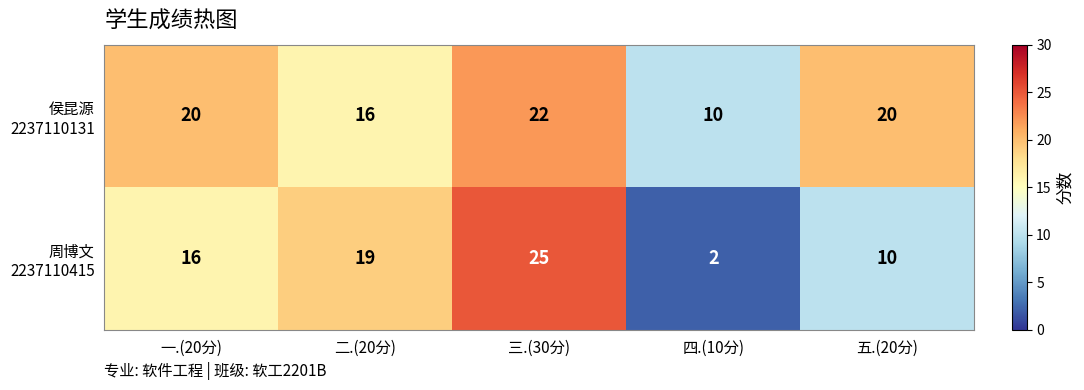

Which label corresponds to the smallest value in the chart?

四.(10分)